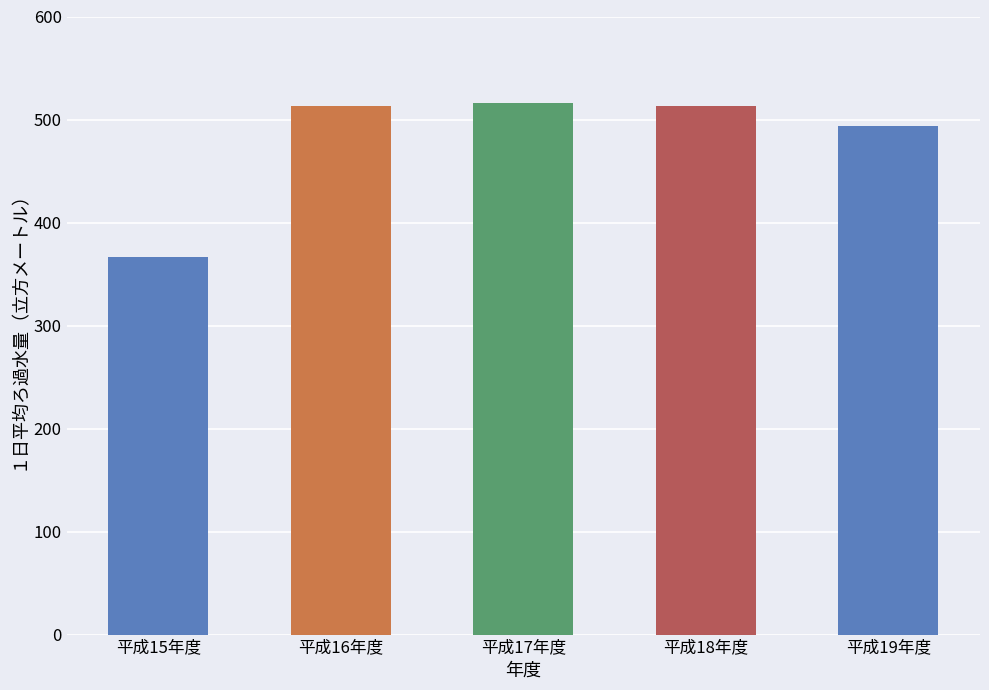

Are the bars grouped side by side (vs. stacked)?

No